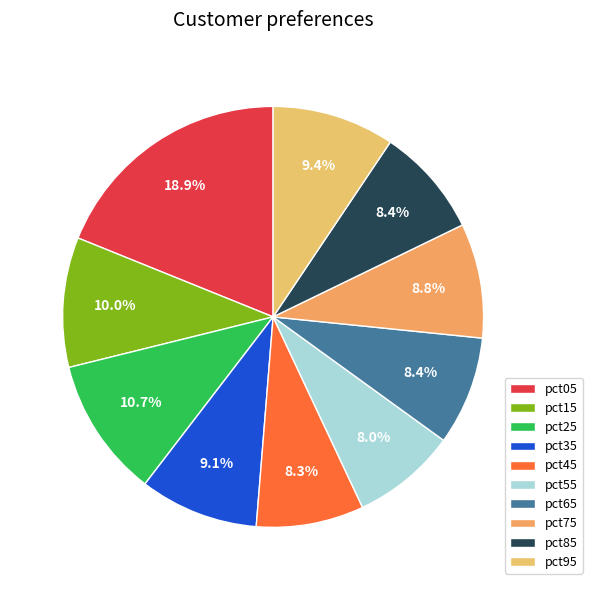

To the nearest percent, what is the difference between the largest and smallest slice percentages?

11%